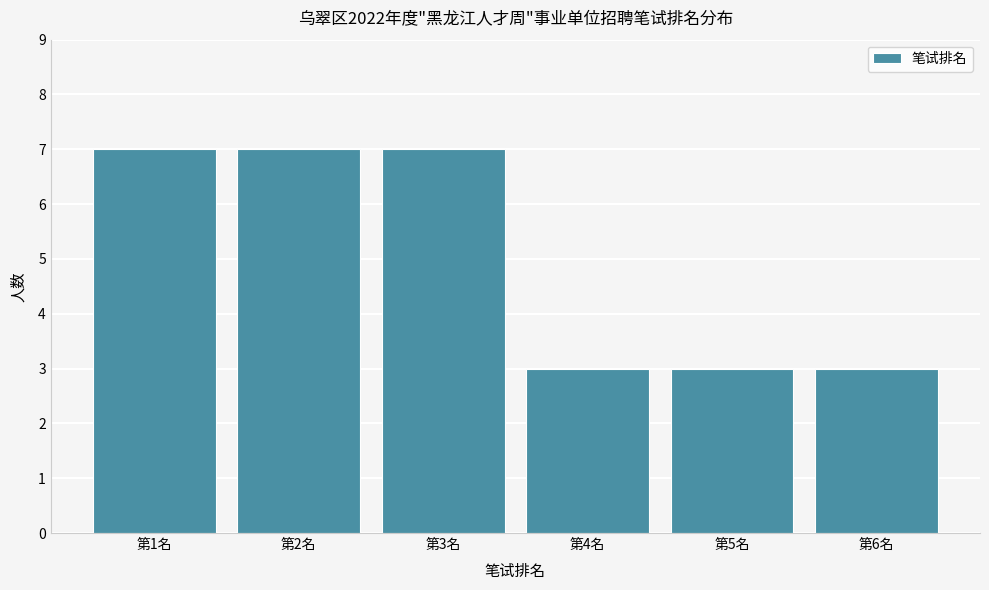

Reading right to left, extract all data points from this chart.

第6名=3	第5名=3	第4名=3	第3名=7	第2名=7	第1名=7